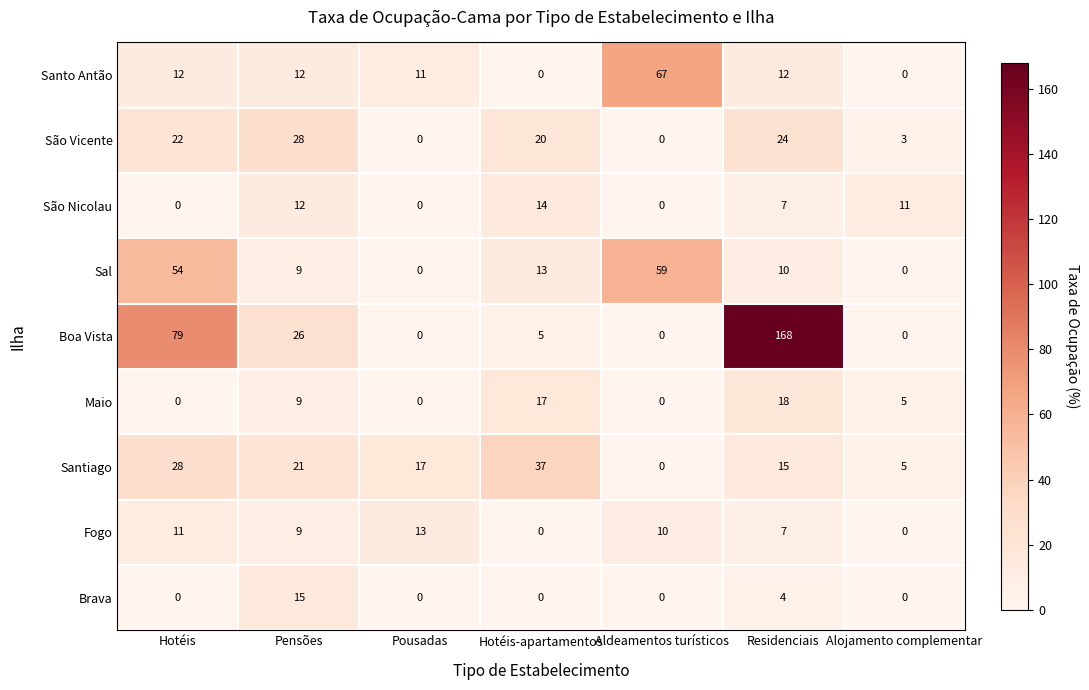

Rank the series by their maximum value, from lowest to highest.

Fogo, São Nicolau, Brava, Maio, São Vicente, Santiago, Sal, Santo Antão, Boa Vista